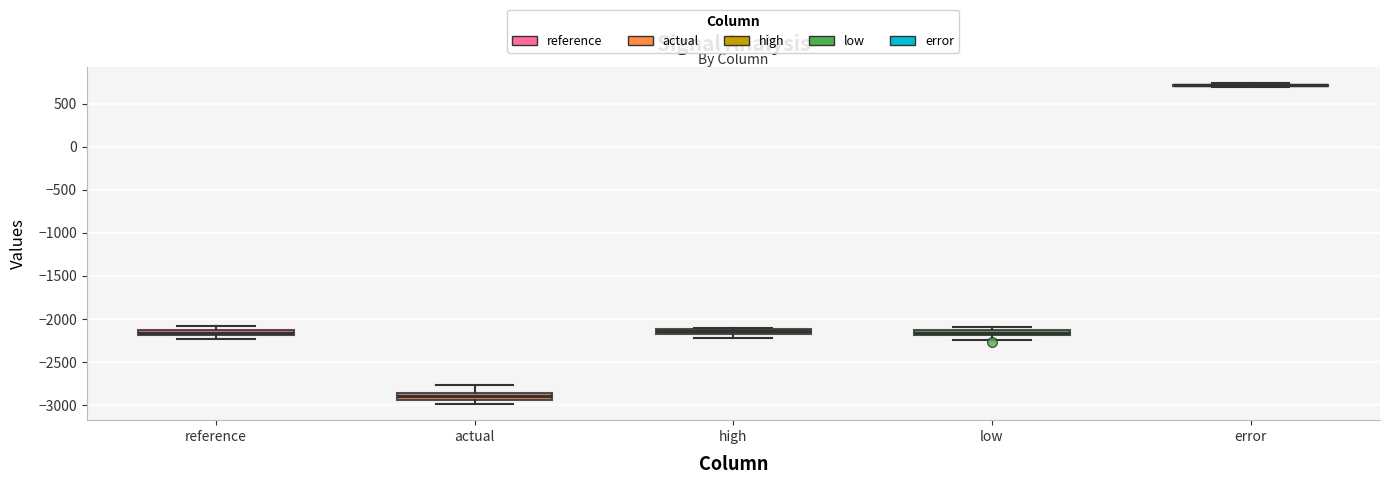

Where is the lower edge of the box for reference on the y-axis? The values are not printed on the chart, so give them approximately, as read against the axis.

-2200